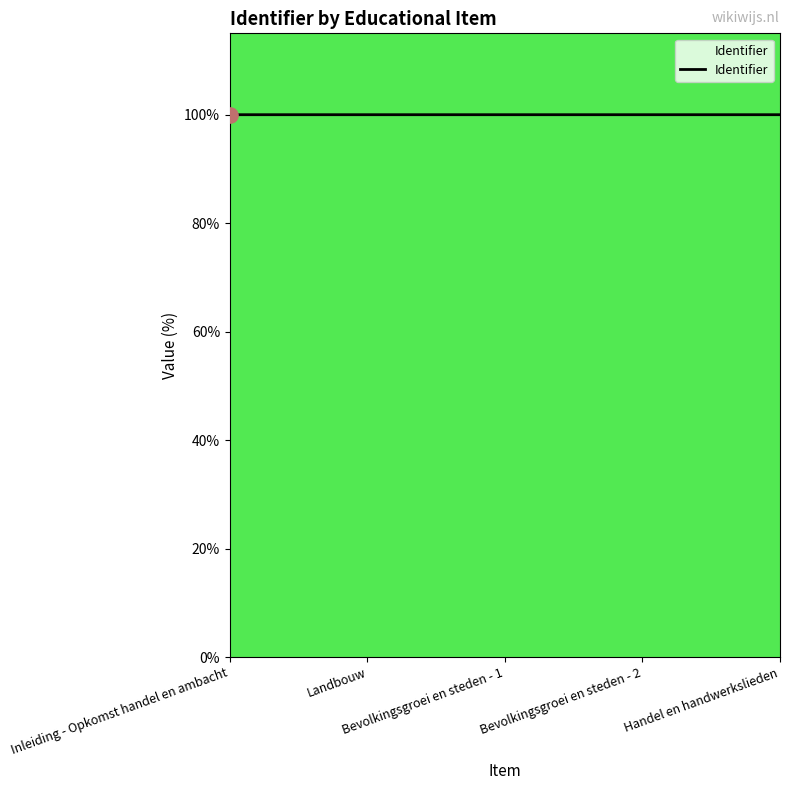

What is the average value?

100.0